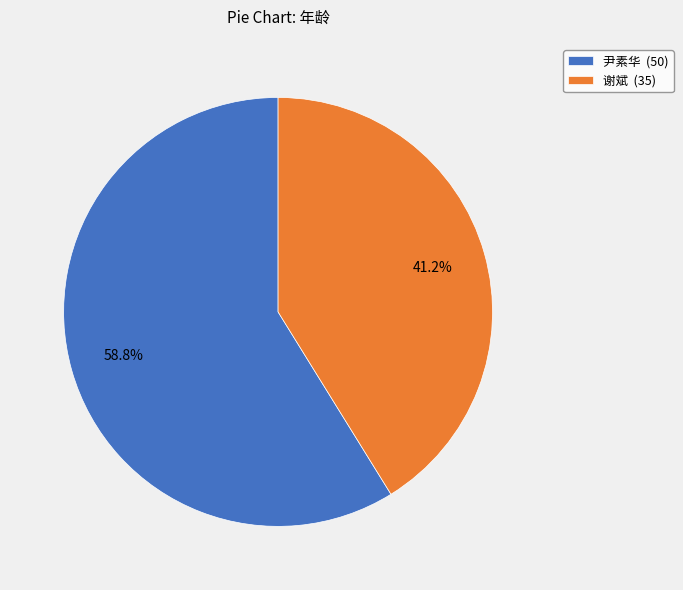

Count the number of slices in the pie.

2